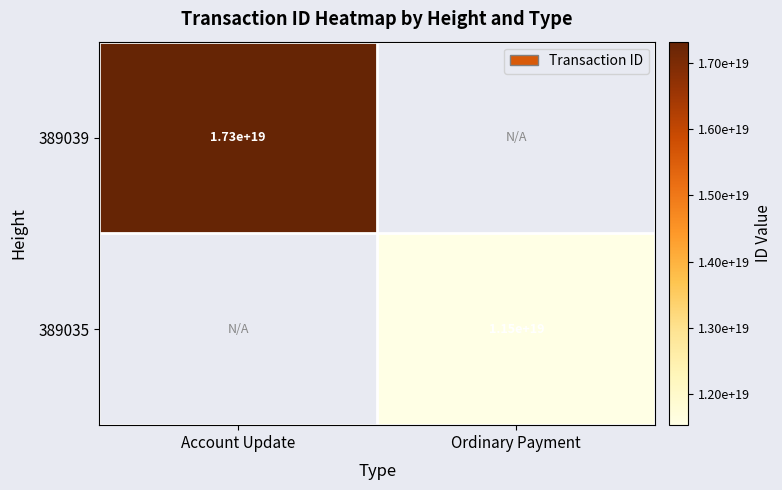

The 389039 series shows 17300000000000000000 at Account Update. True or false?

True